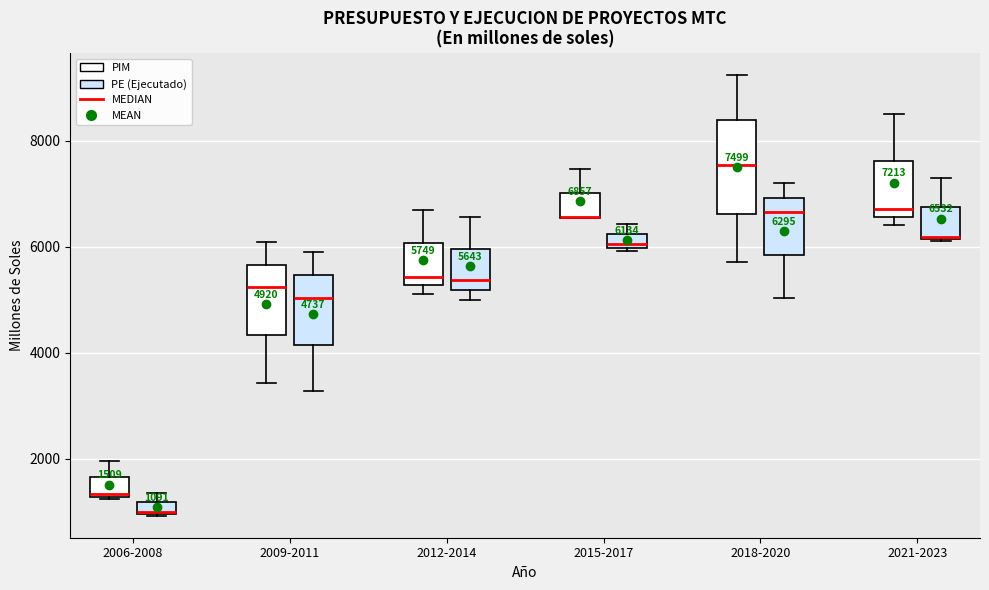

Comparing the boxes themselves (not the whiskers), which one is the tallest?

2018-2020 (PIM)